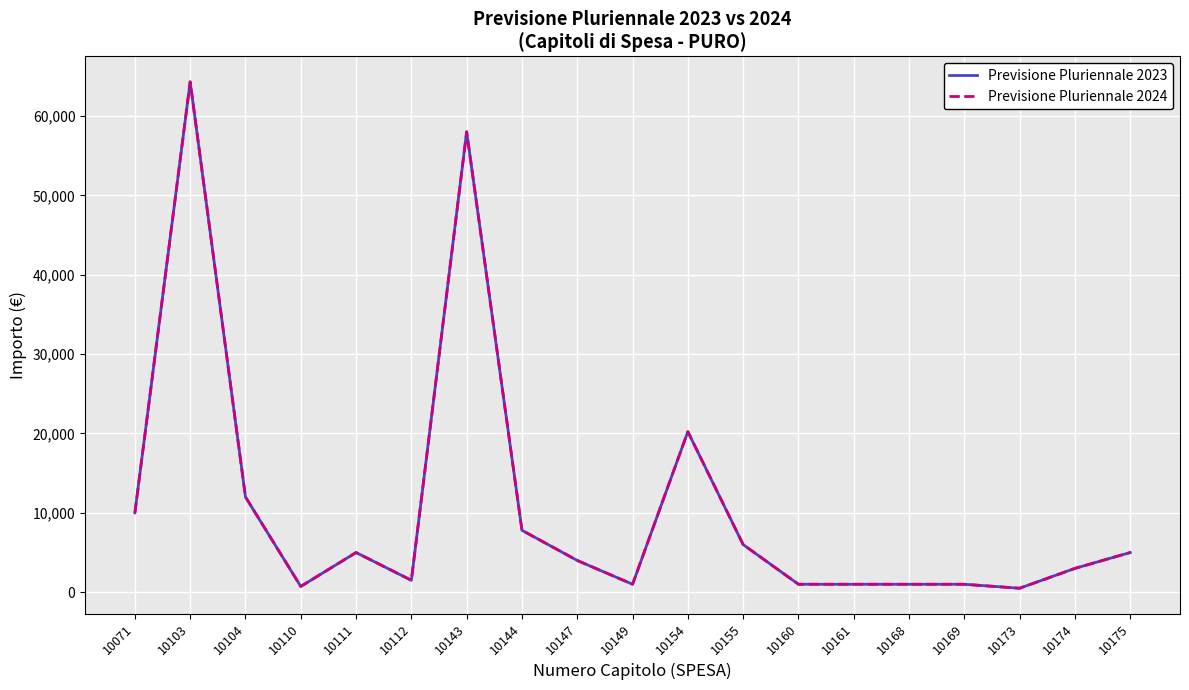

Between 10071 and 10168, which series saw the biggest shift?

Previsione Pluriennale 2023